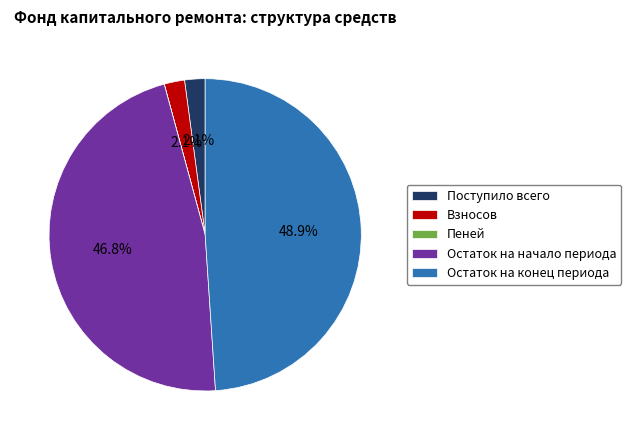

Combined, do Остаток на начало периода and Взносов account for over 50%?

No